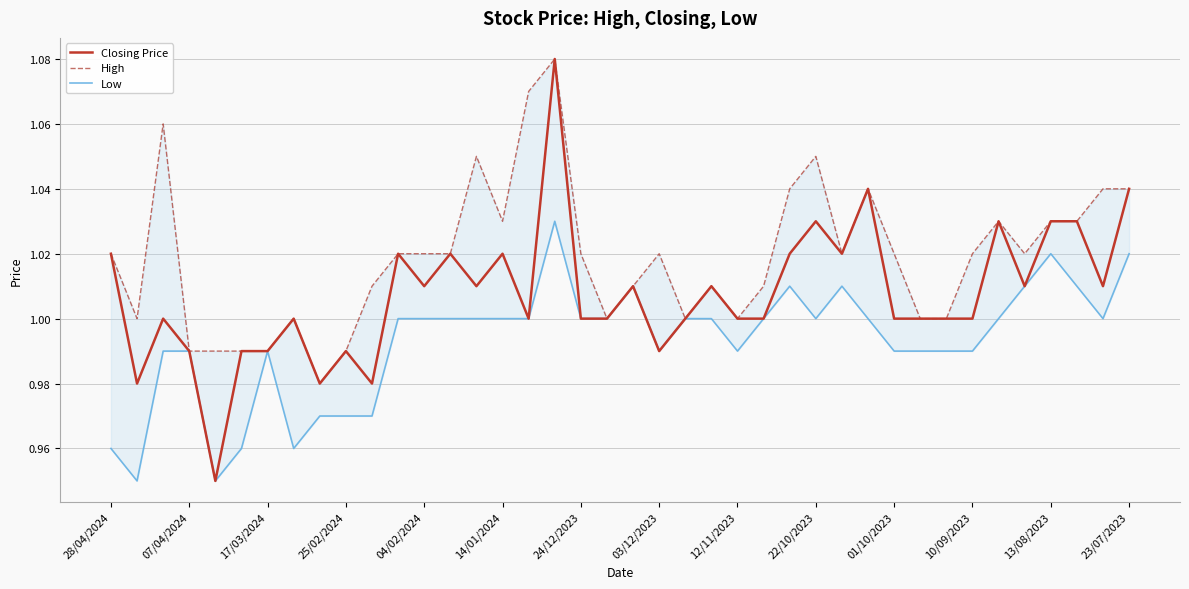

How many data points in High are less than 1?

6